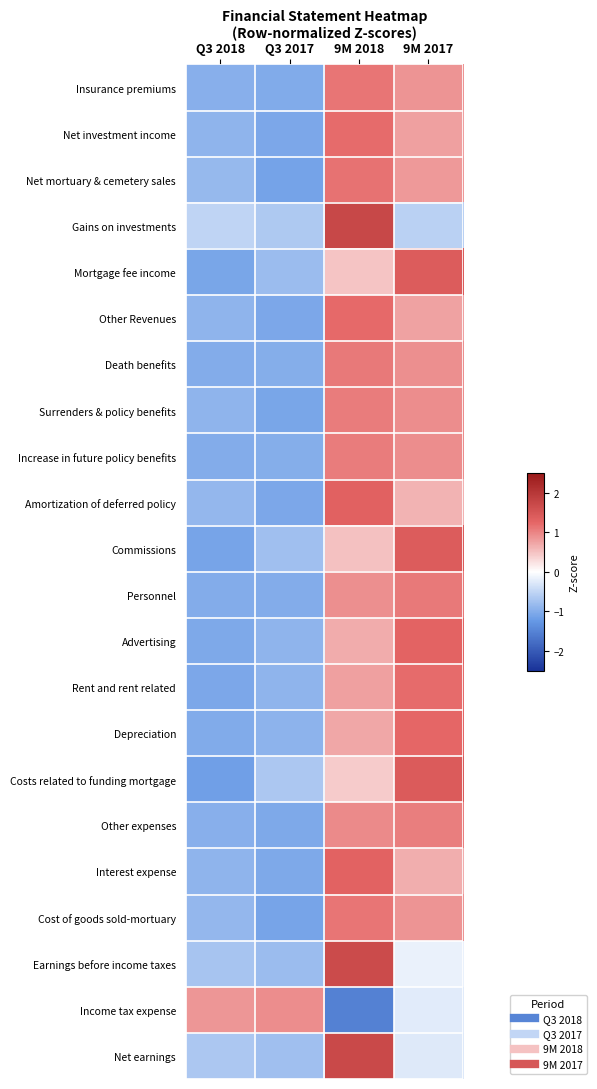

What is the maximum value shown in the chart?

1.7